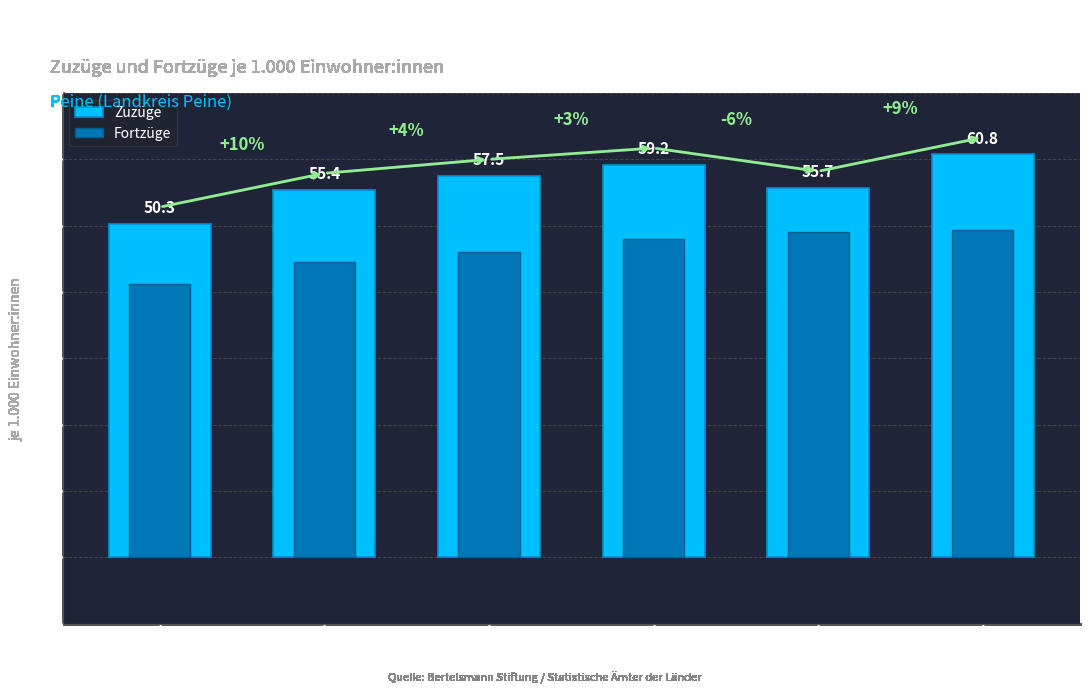

Which series has the largest range (max minus min)?

Zuzüge